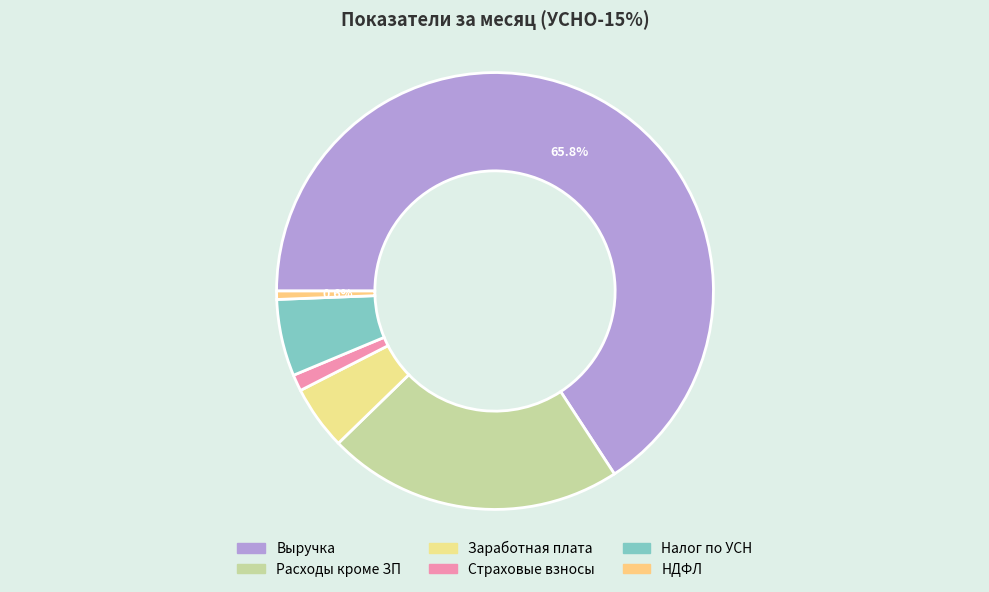

Is it true that Заработная плата is 10% of the pie?

False